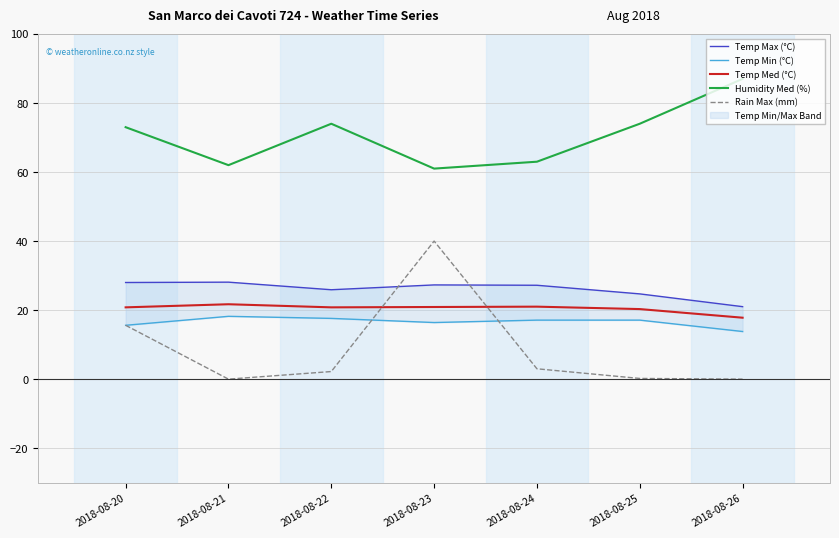

Read the Temp Min (°C) value at 2018-08-26.

13.8